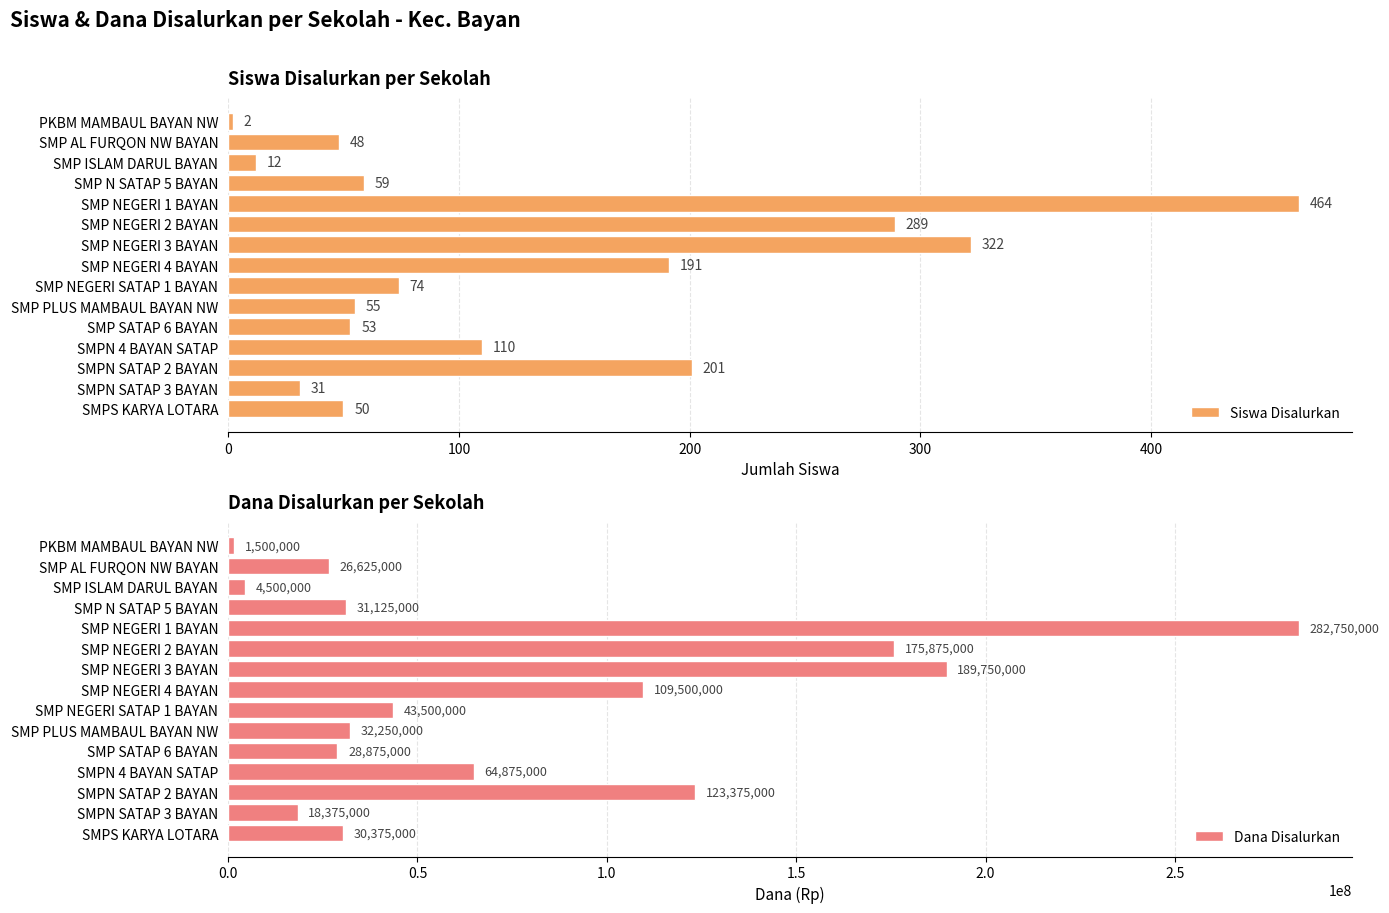

The Siswa Disalurkan series shows 322 at SMP NEGERI 3 BAYAN. True or false?

True